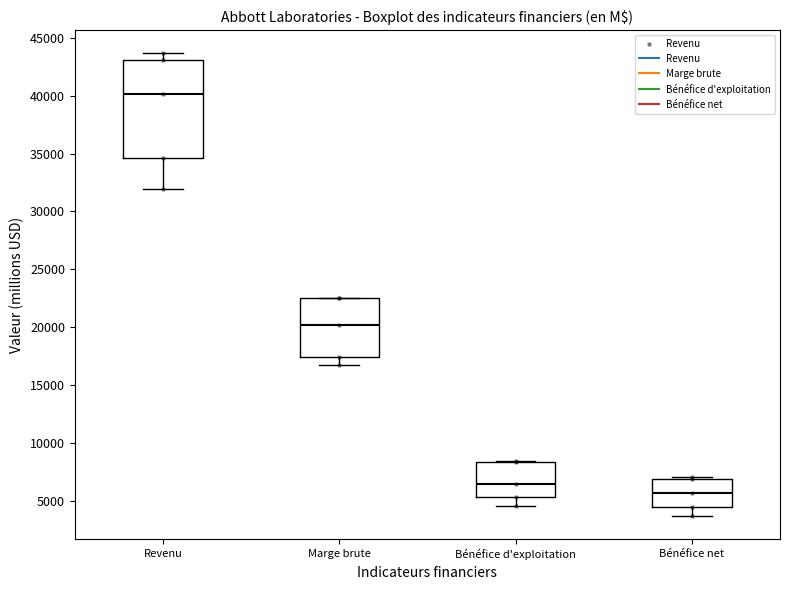

Where is the upper edge of the box for Bénéfice net on the y-axis? The values are not printed on the chart, so give them approximately, as read against the axis.

7000